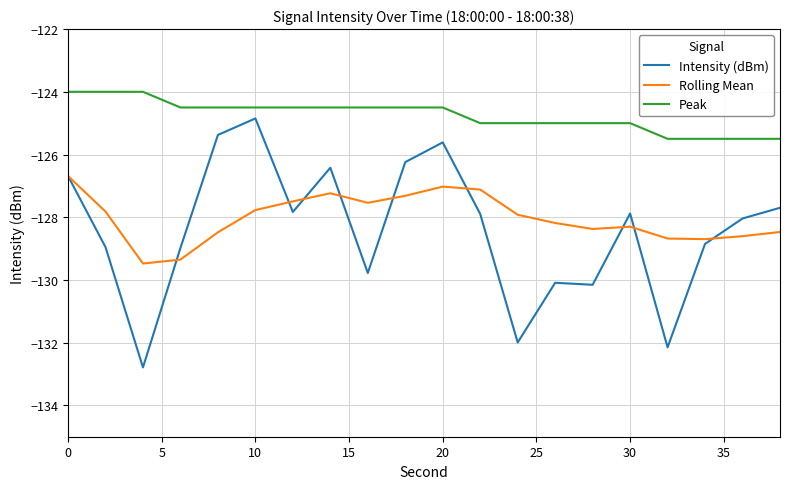

Which series has the largest total across all categories?

Peak